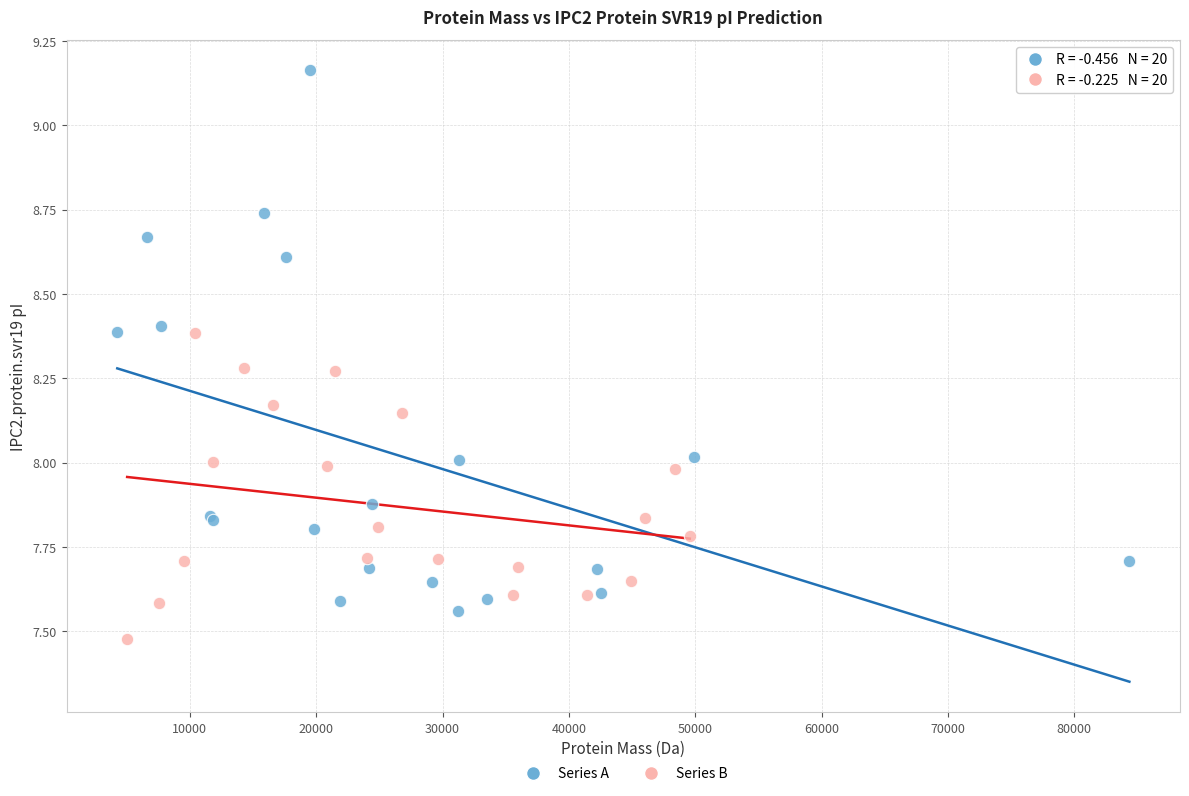

Which series has the widest spread of Y values?

Series A